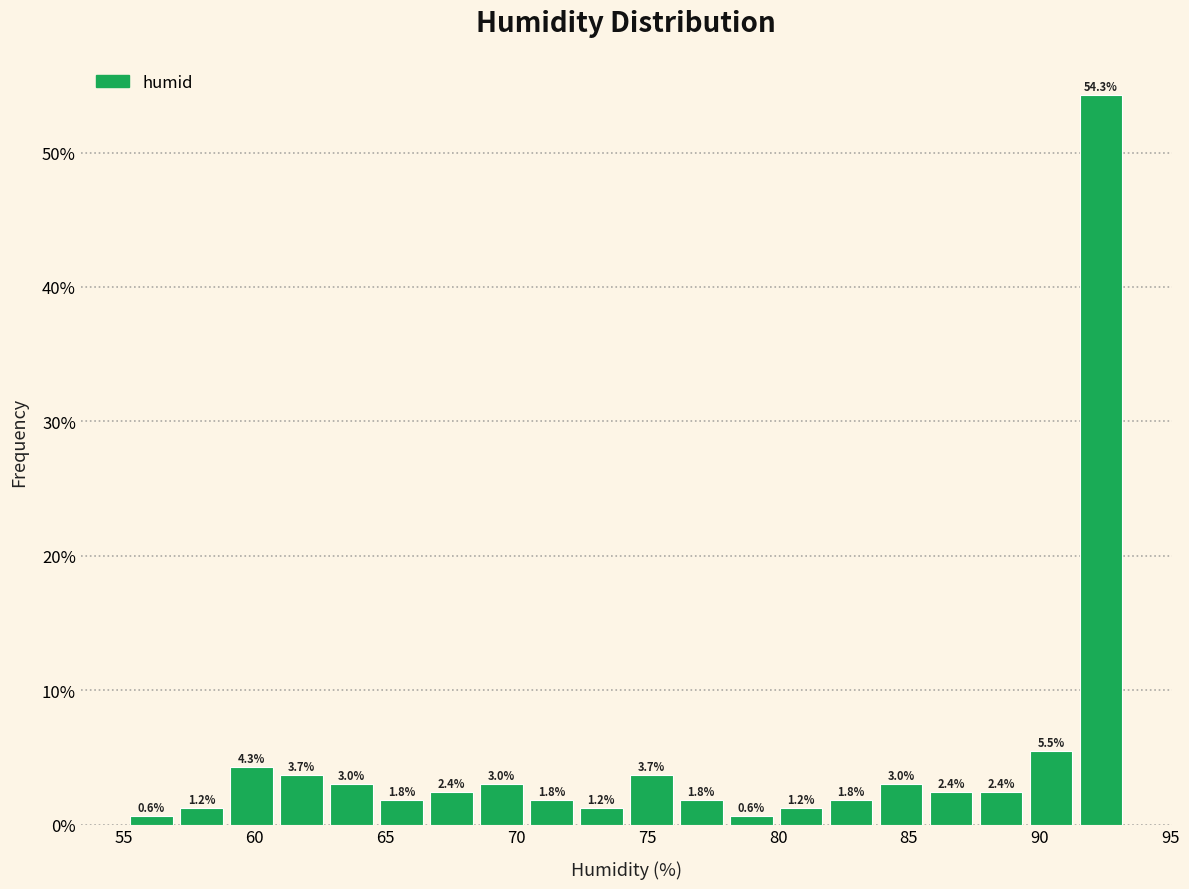

Read against the x-axis, roughly where is the centre of the tallest bar?

92.5